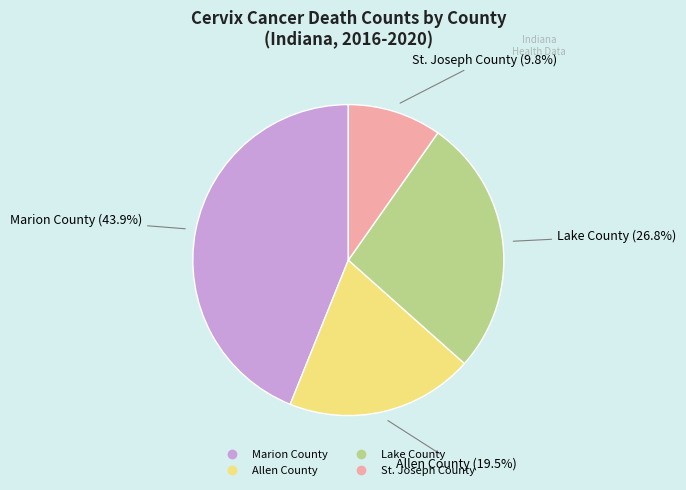

To the nearest percent, what portion does Lake County represent?

27%